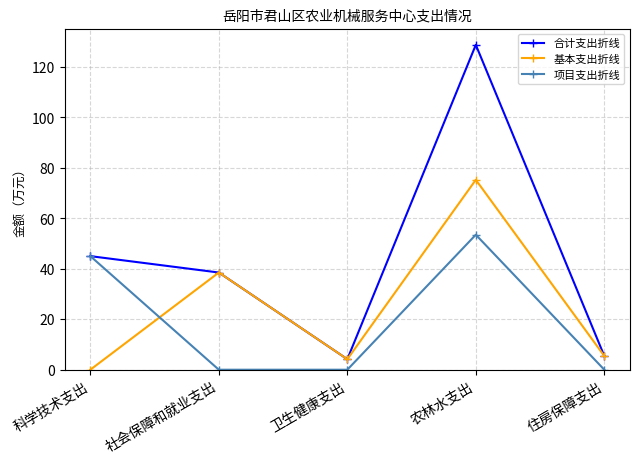

At which category is the sum across all series the highest?

农林水支出